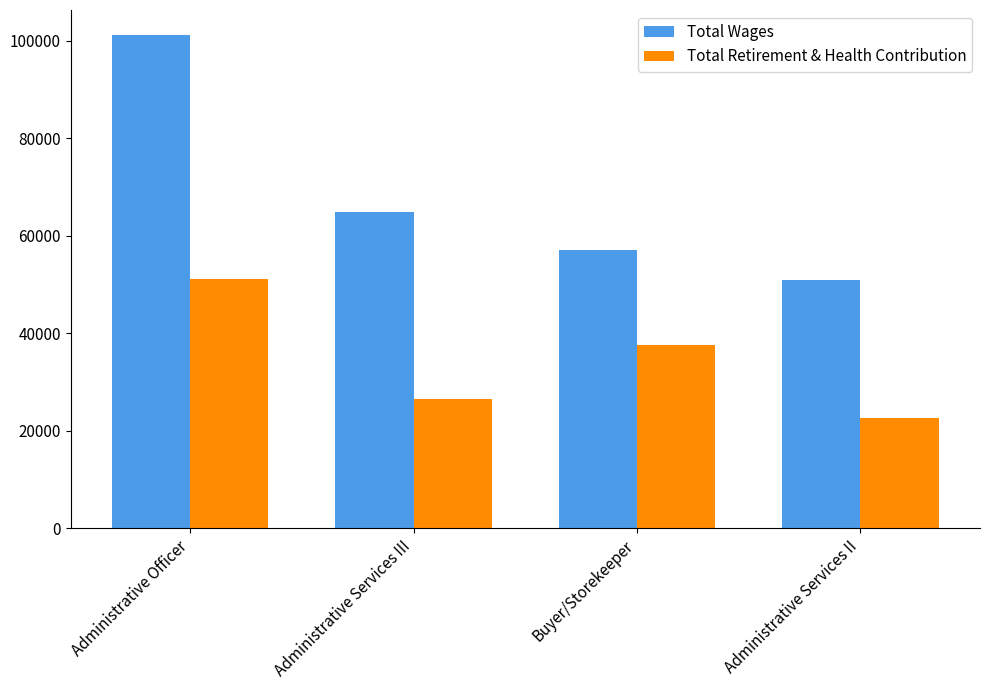

Which label corresponds to the largest value in the chart?

Administrative Officer